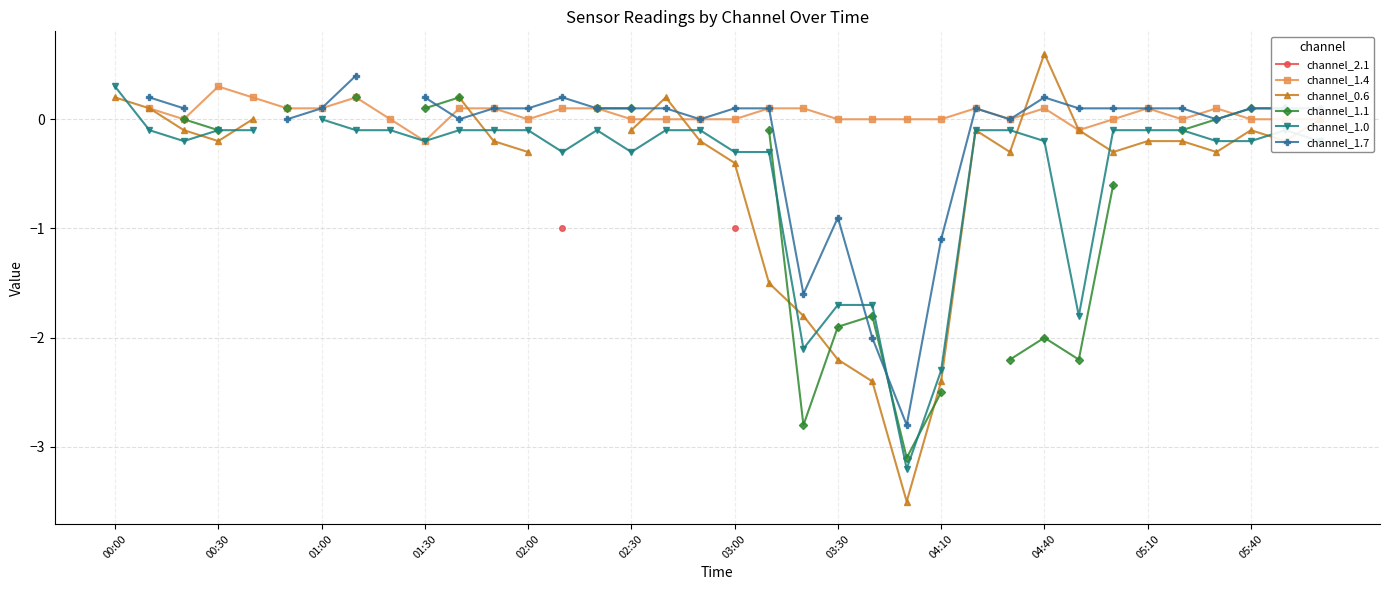

How many lines are shown in the chart?

6